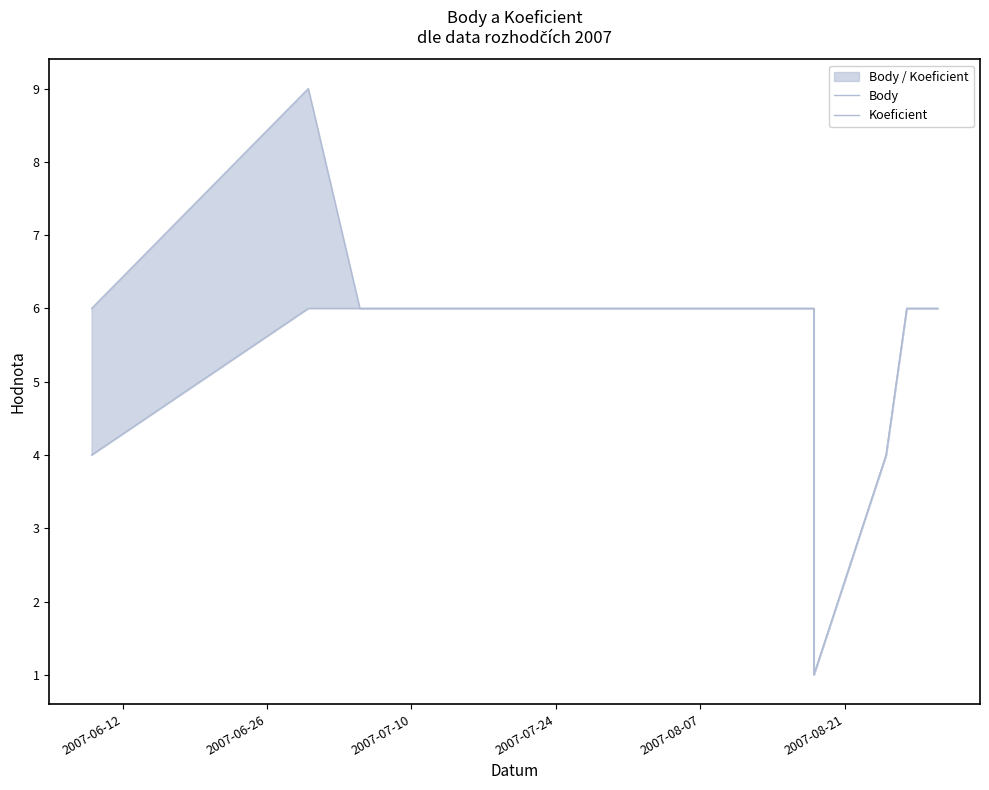

What is the sum of the Body values at 2007-06-12 and 2007-08-07?

7